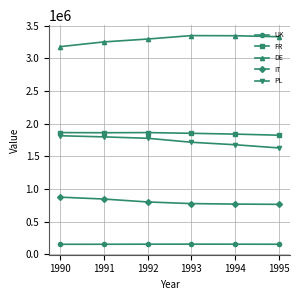

Which series has the largest total across all categories?

DE